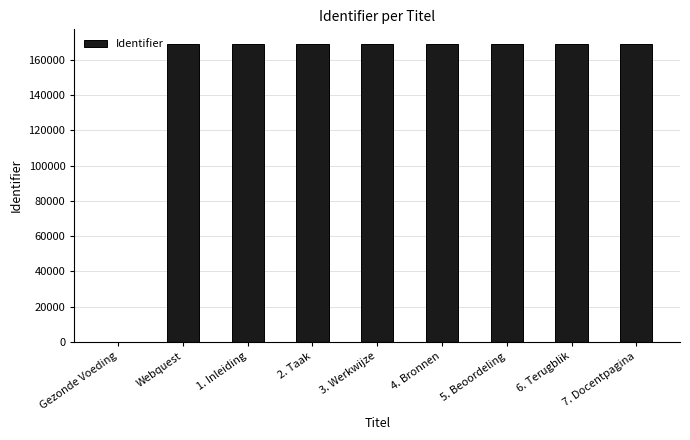

True or false: the data shows 100951 at 3. Werkwijze.

False